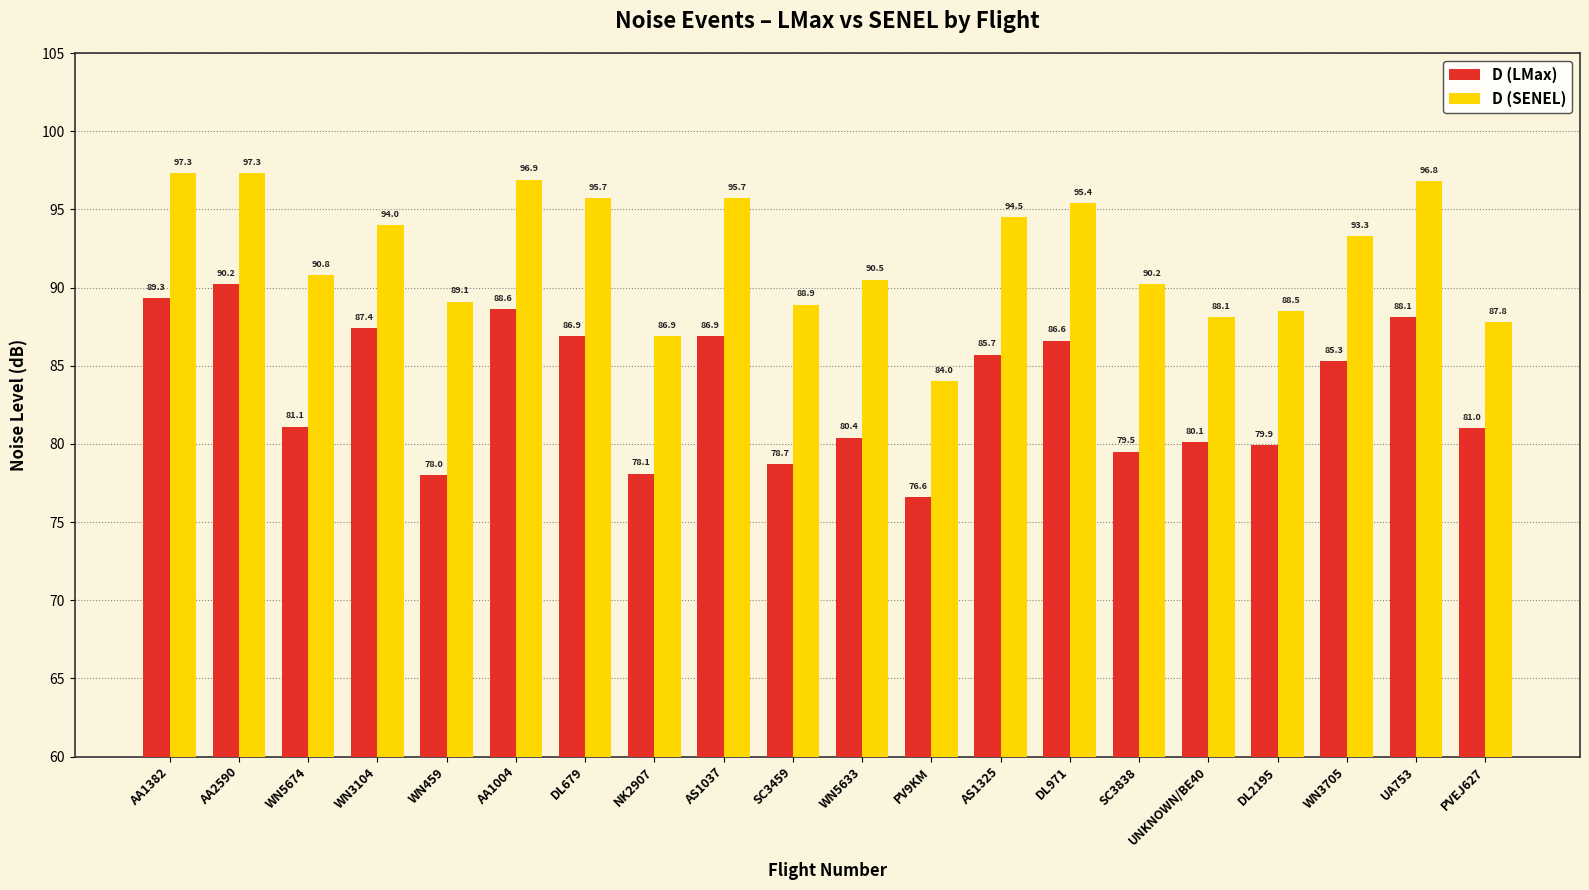

How many values in the D (SENEL) series are below 93?

10